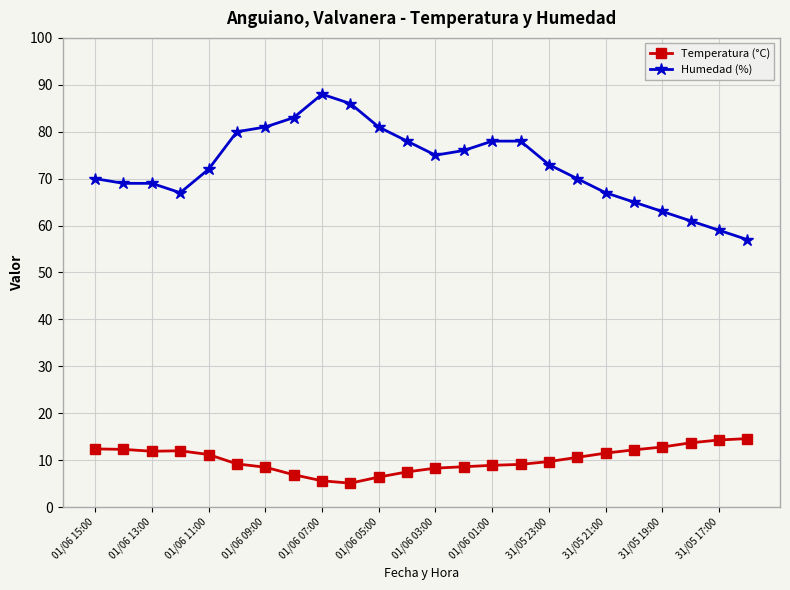

How many distinct data groups are displayed?

2